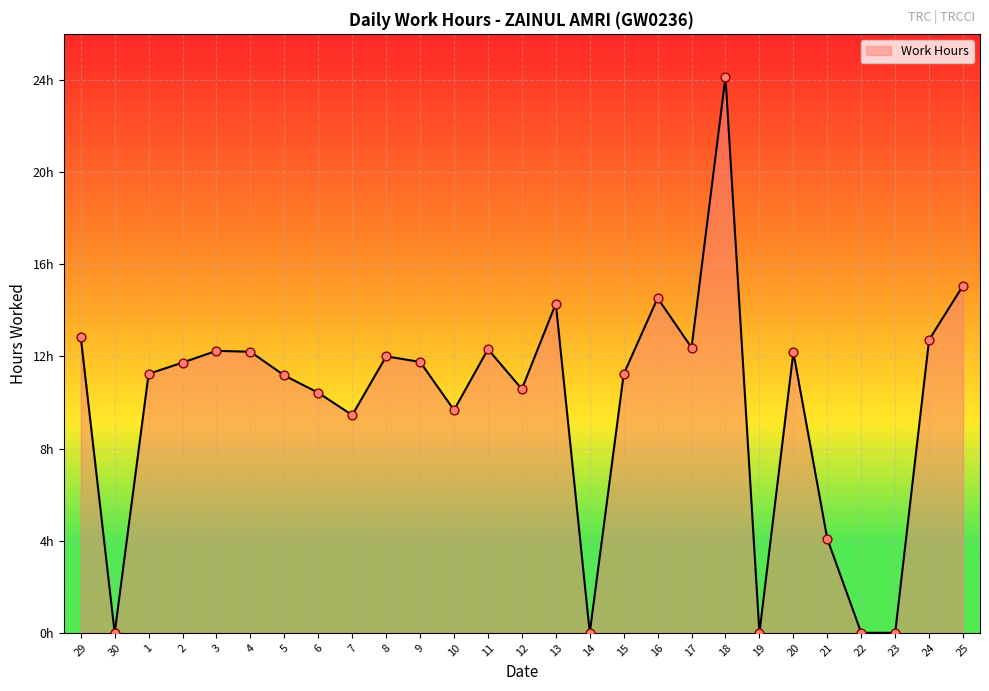

Between 24 and 17, which is larger?

24